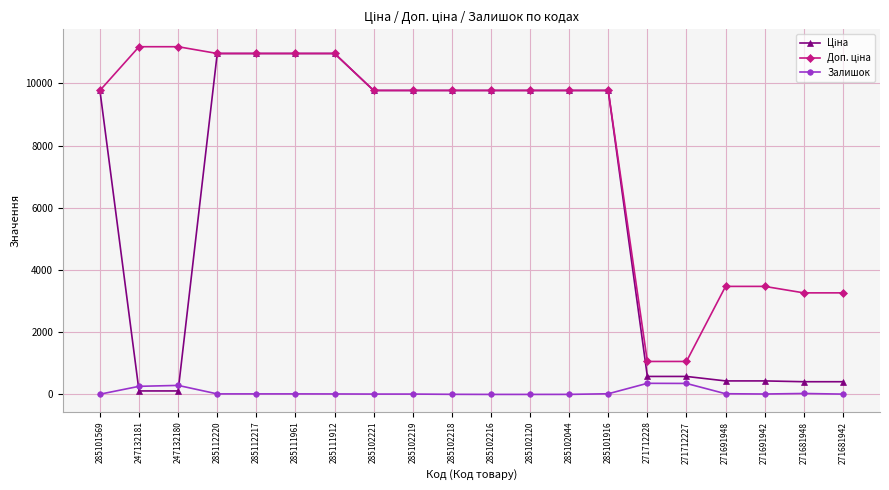

What is the value of the Залишок point at the 16th from the left?

353.0